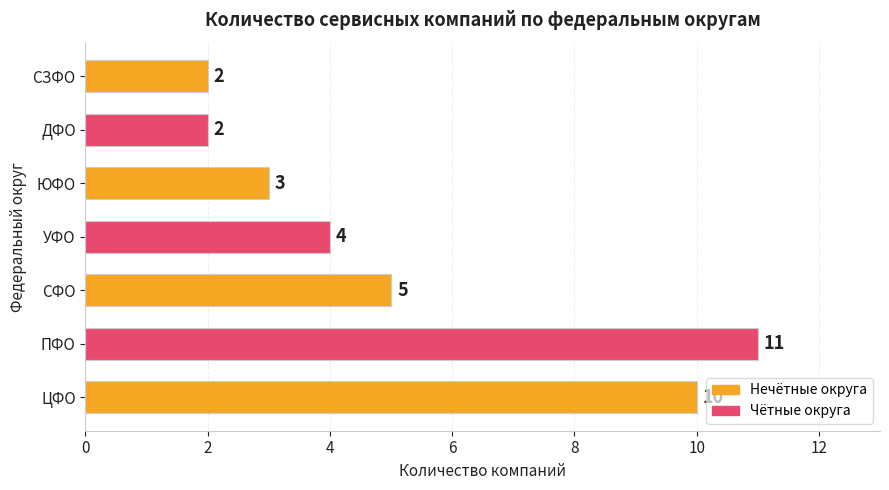

What is the maximum value shown in the chart?

11